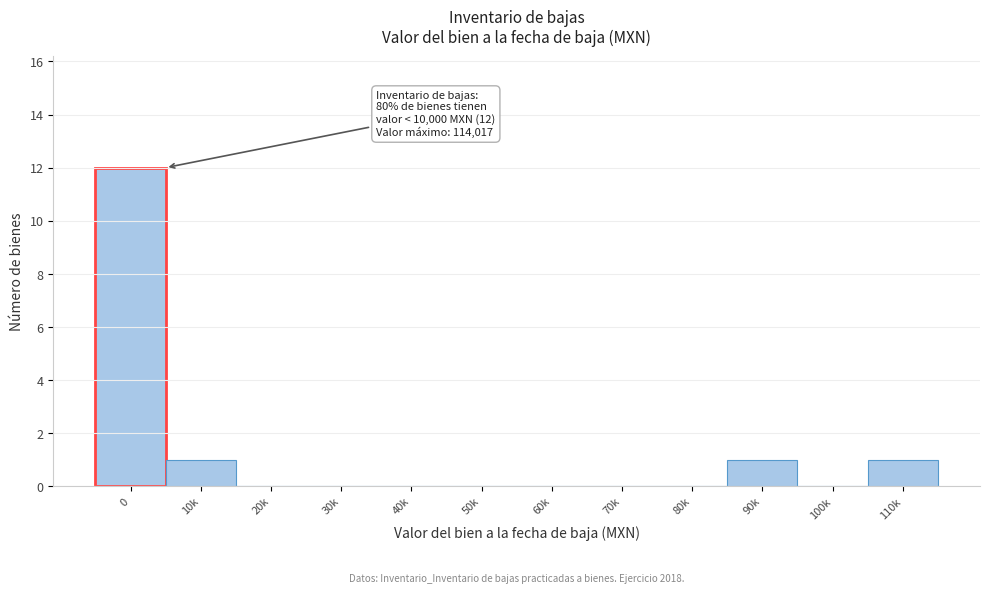

Reading left to right, what are all the values shown in this chart?

0=12	10k=1	20k=0	30k=0	40k=0	50k=0	60k=0	70k=0	80k=0	90k=1	100k=0	110k=1